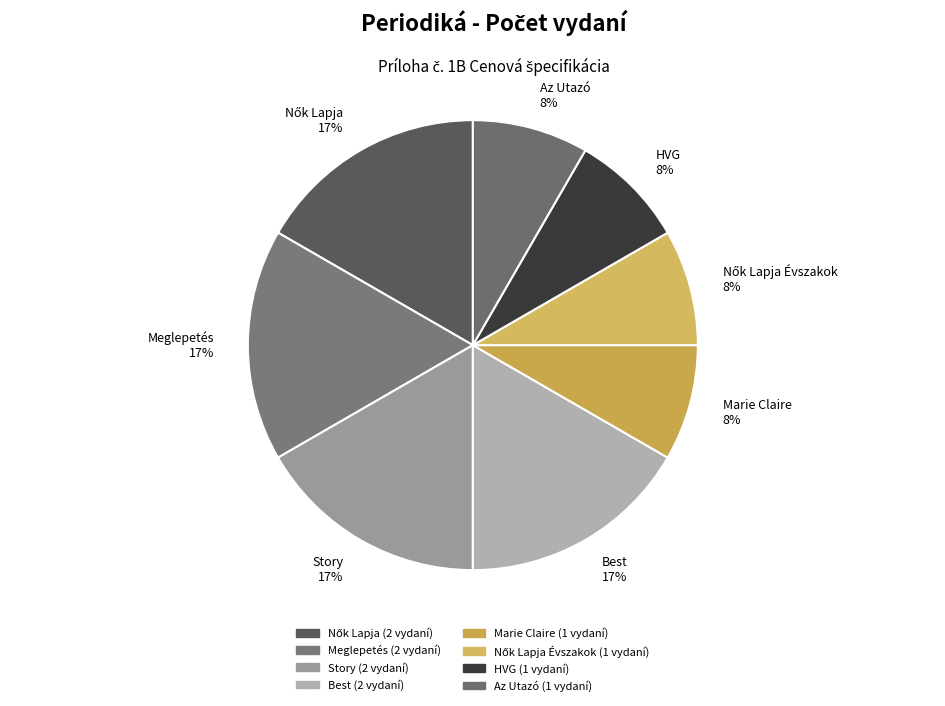

To the nearest percent, what is the average slice percentage?

12%